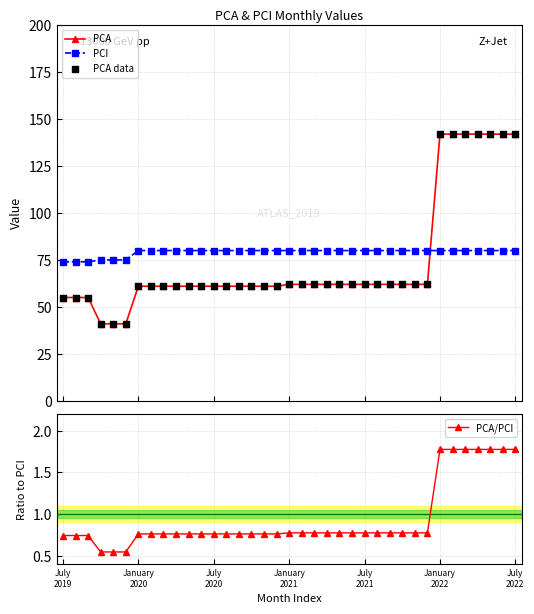

Which series reaches the minimum Y coordinate?

PCA/PCI